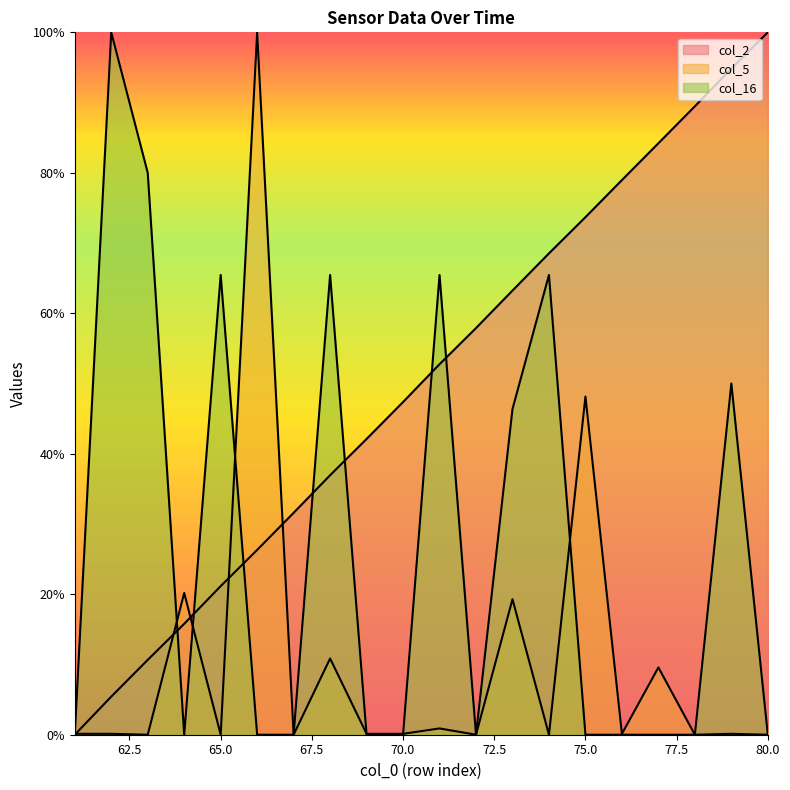

At which label is col_2 closest to 50?

70